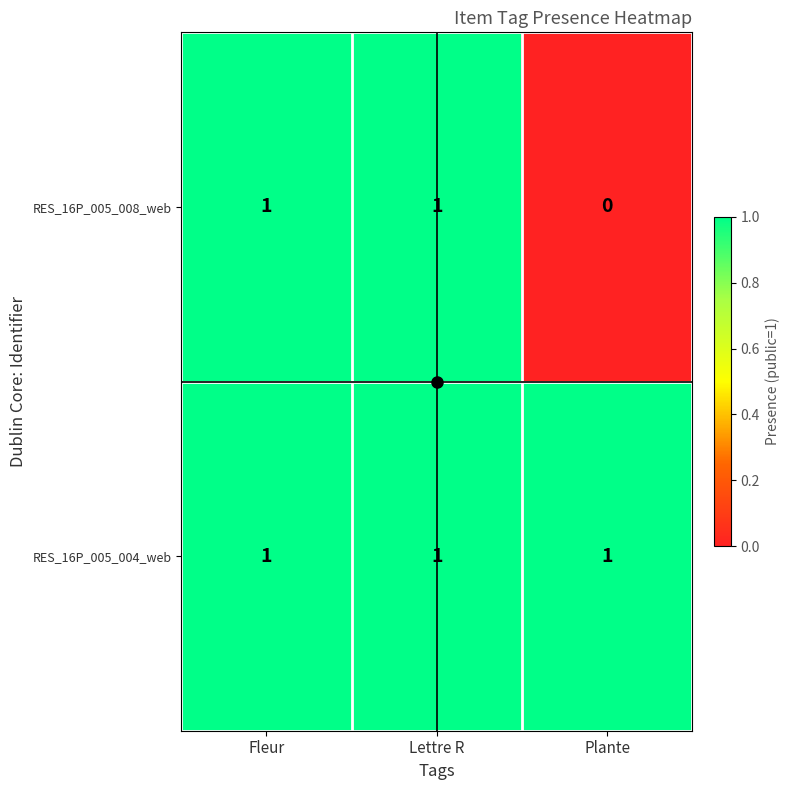

Rank the series by their average value, from highest to lowest.

RES_16P_005_004_web, RES_16P_005_008_web